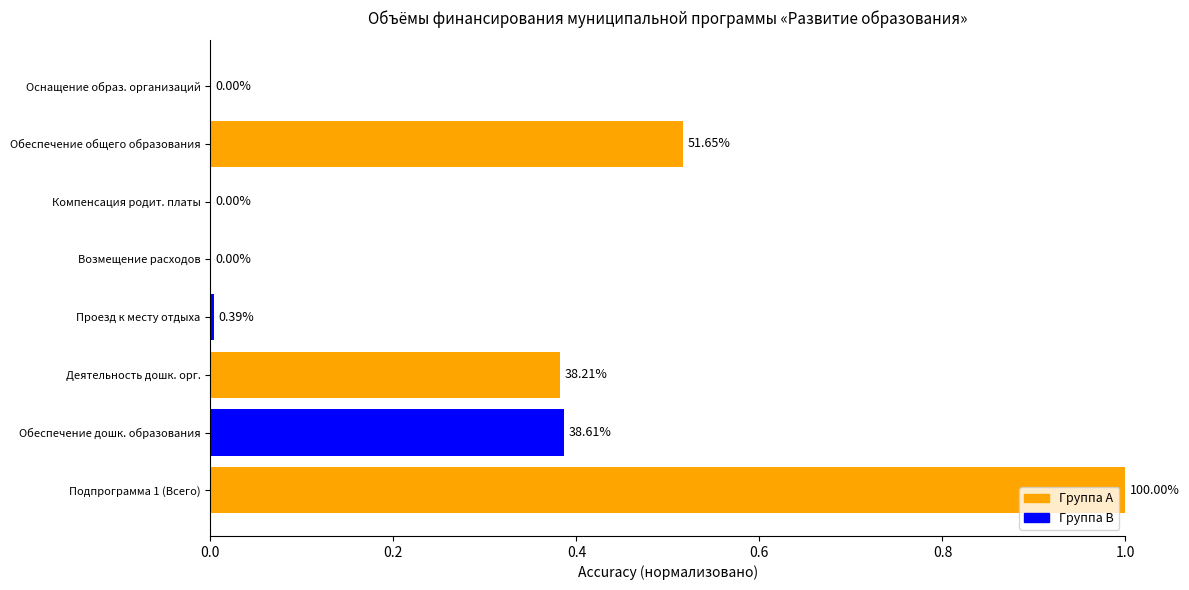

What is the sum of all values?

2.3